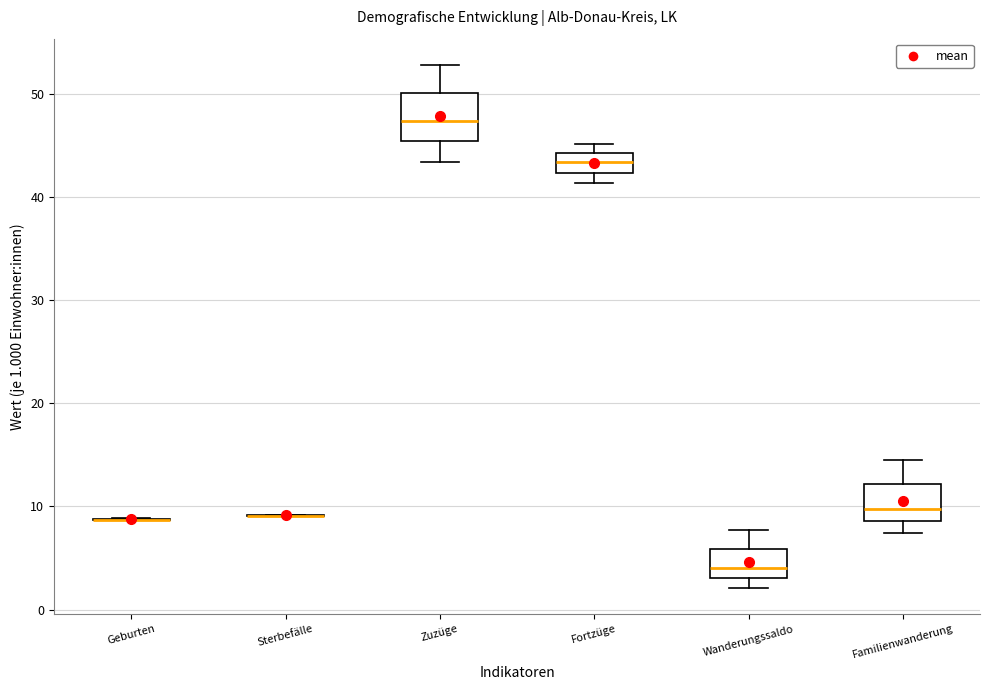

Where is the upper edge of the box for Zuzüge on the y-axis? The values are not printed on the chart, so give them approximately, as read against the axis.

50